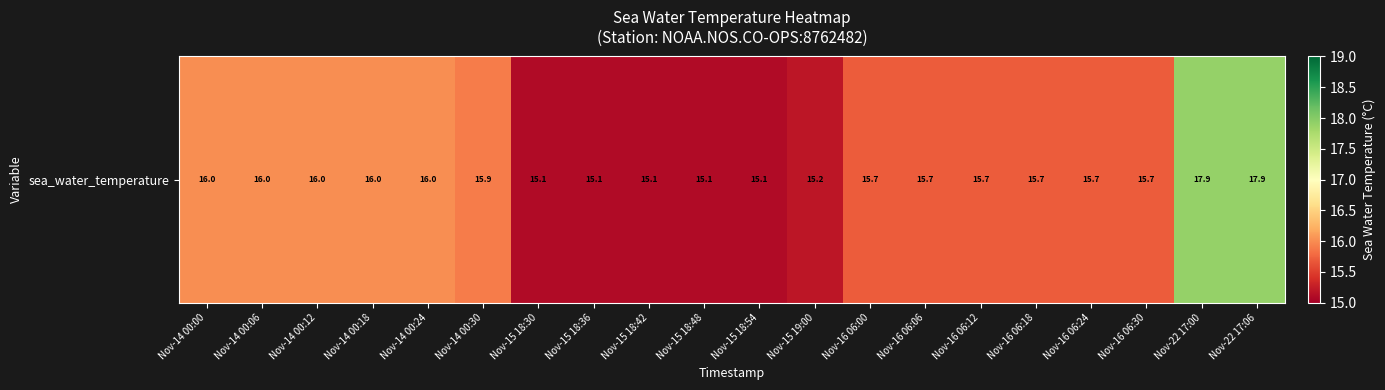

What is the ratio of the value at Nov-16 06:12 to the value at Nov-22 17:06?

0.9